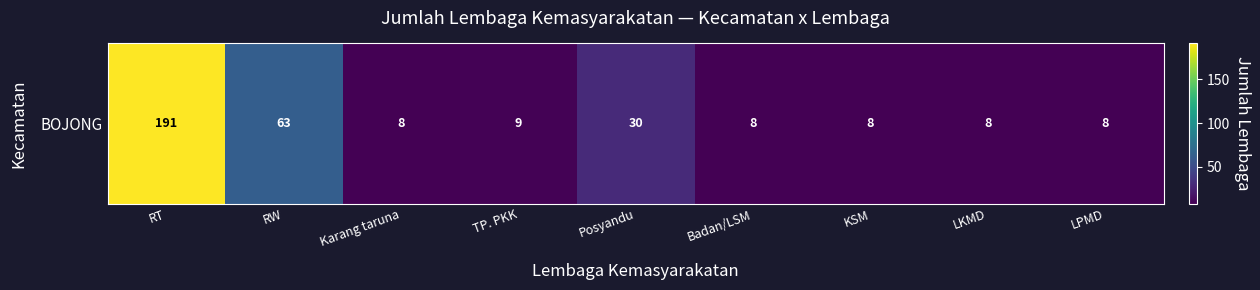

Rank the categories by value from highest to lowest.

RT, RW, Posyandu, TP. PKK, Karang taruna, Badan/LSM, KSM, LKMD, LPMD